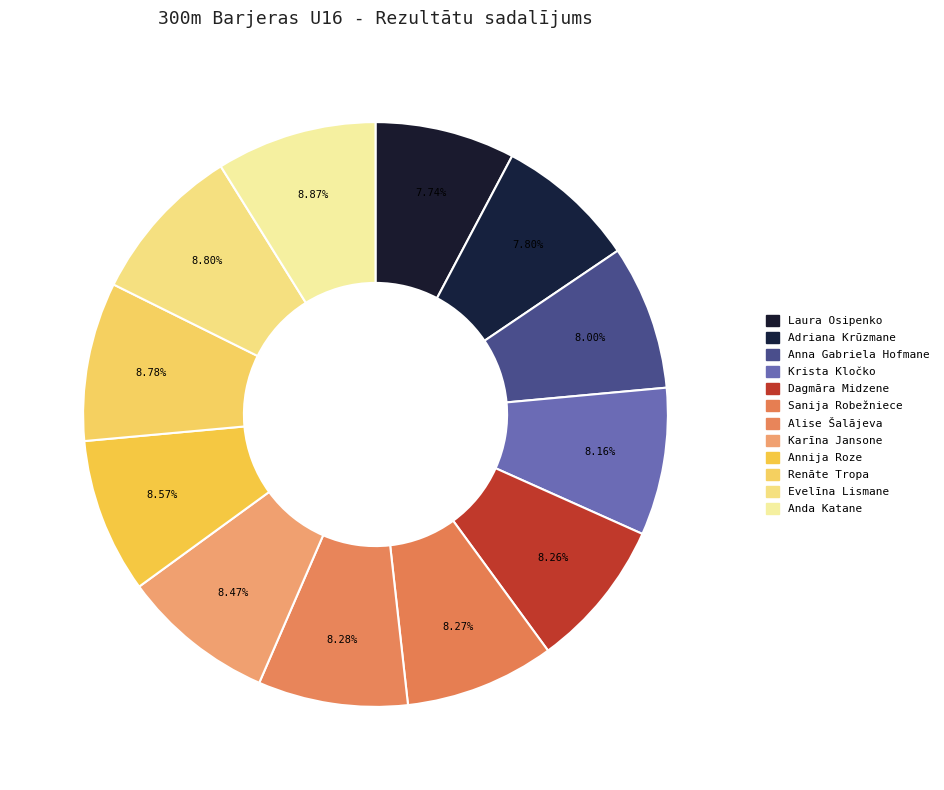

Count the number of slices in the pie.

12